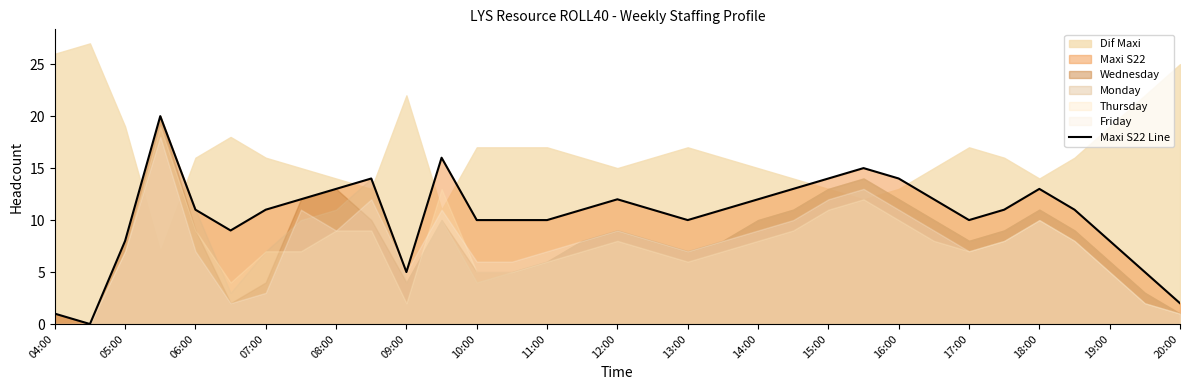

The Maxi S22 Line series shows 14 at 15:00. True or false?

True